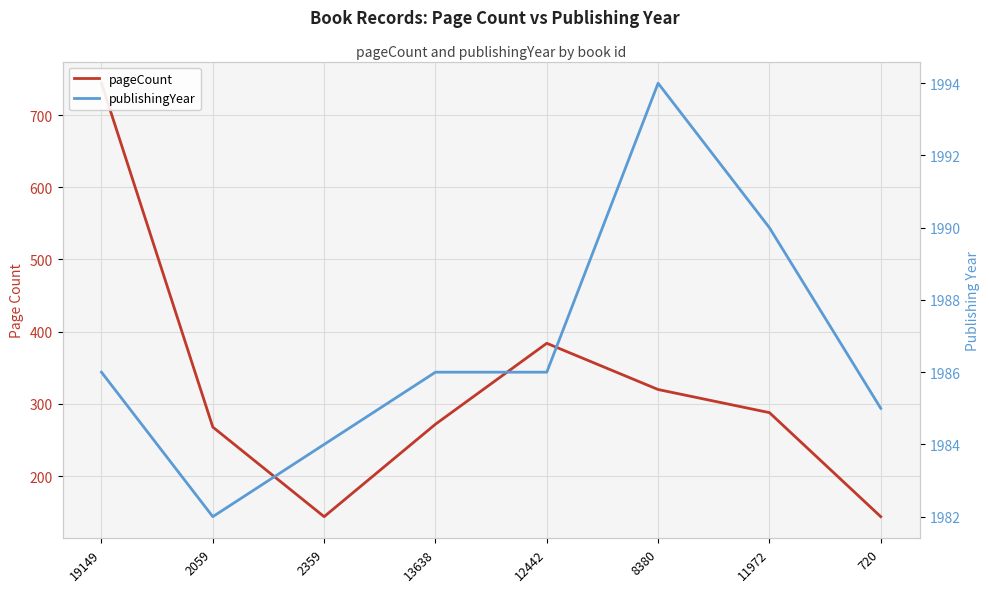

What is the sum of all pageCount values?

2564